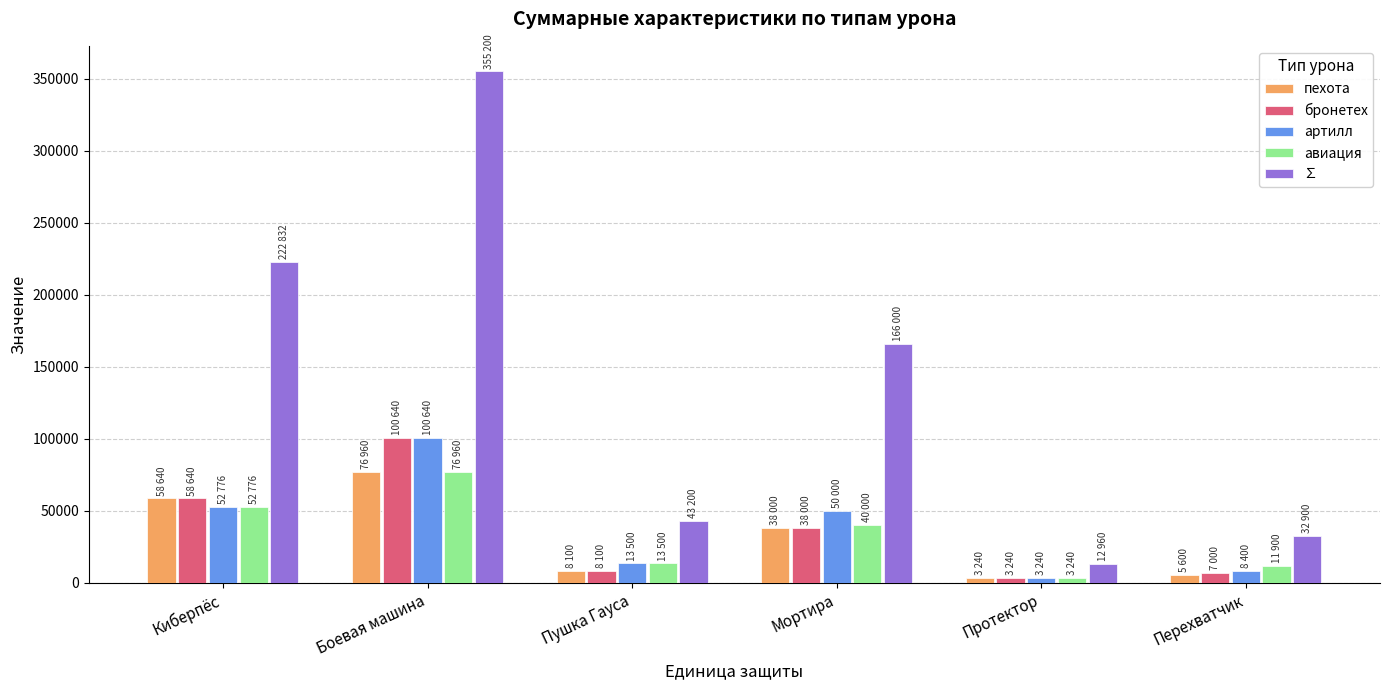

At which label does ∑ reach its peak?

Боевая машина